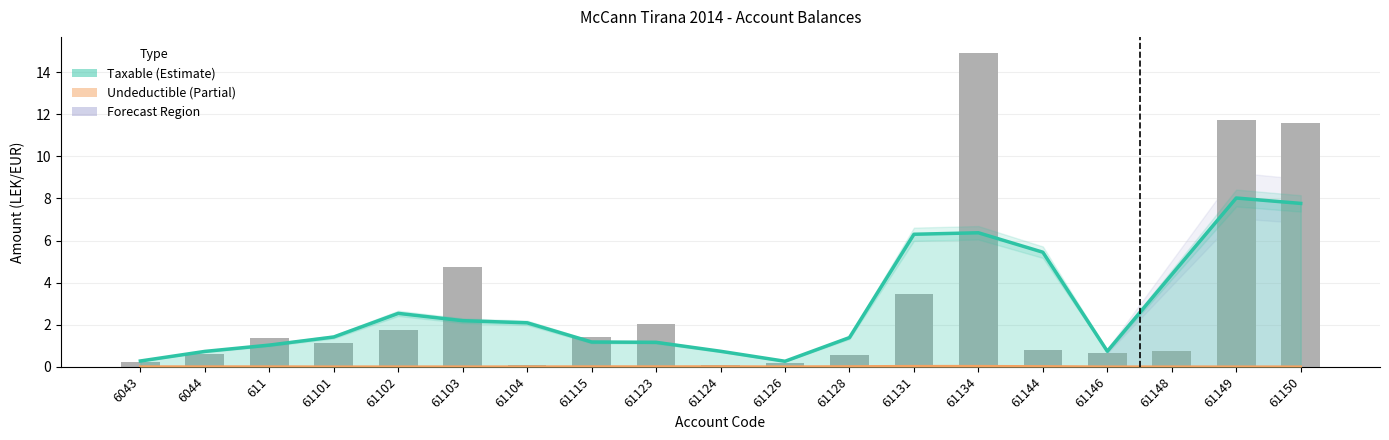

How many categories are shown in the chart?

19